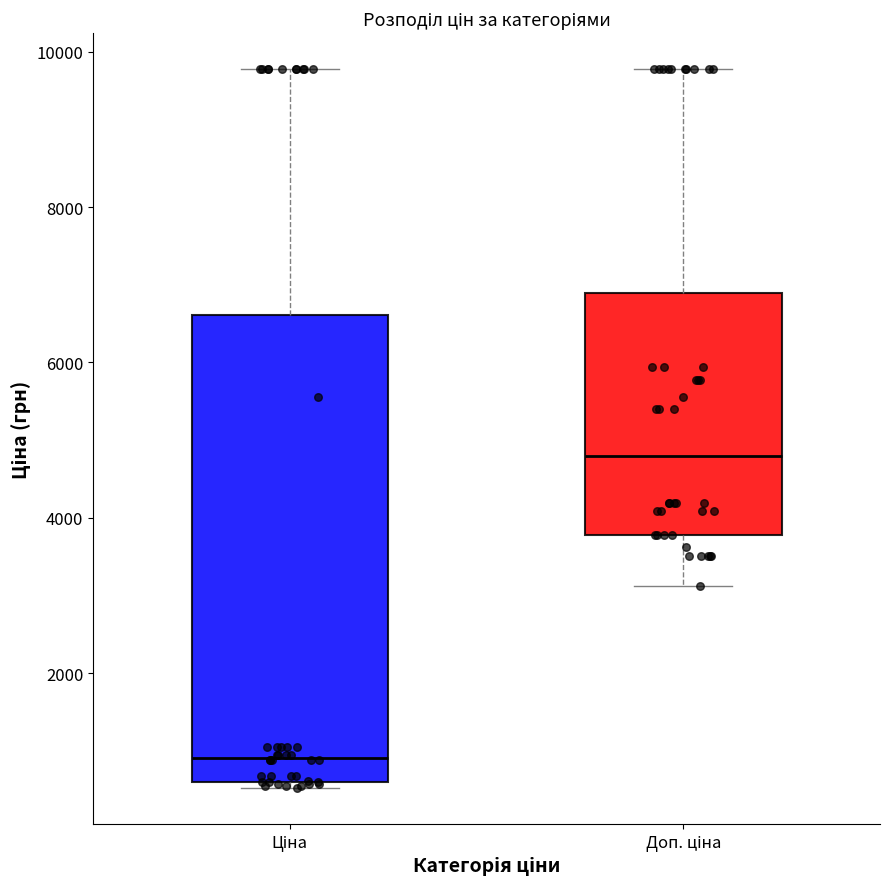

Comparing the boxes themselves (not the whiskers), which one is the tallest?

Ціна